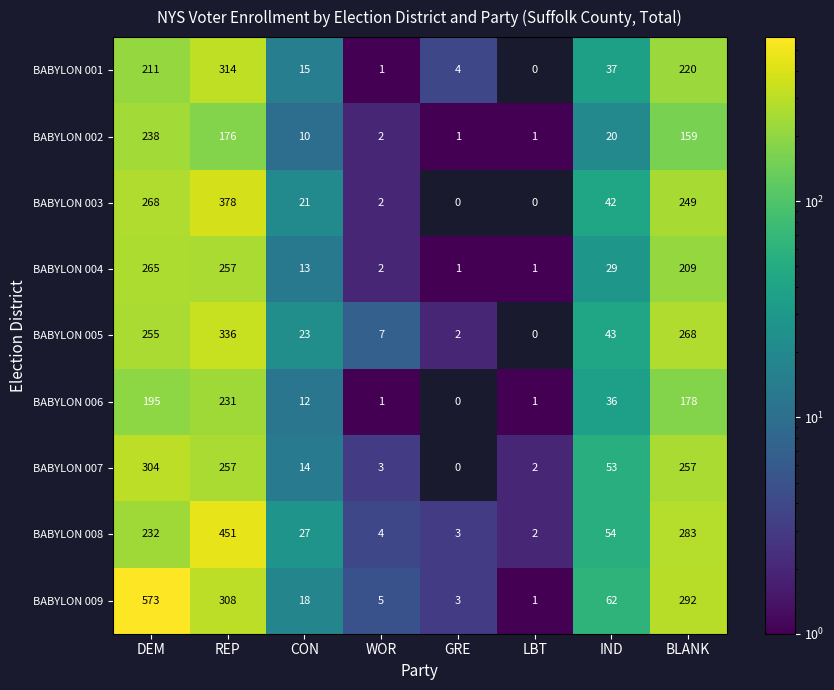

What is the spread (max minus min) of values at DEM?

378